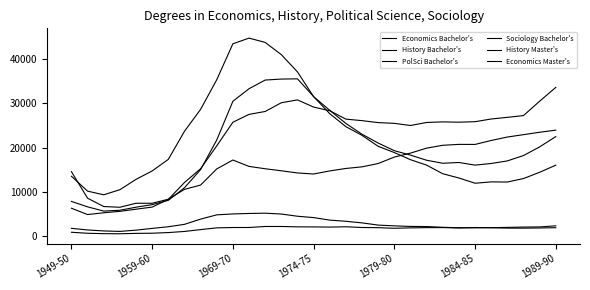

Does the chart display data point markers on the line(s)?

No